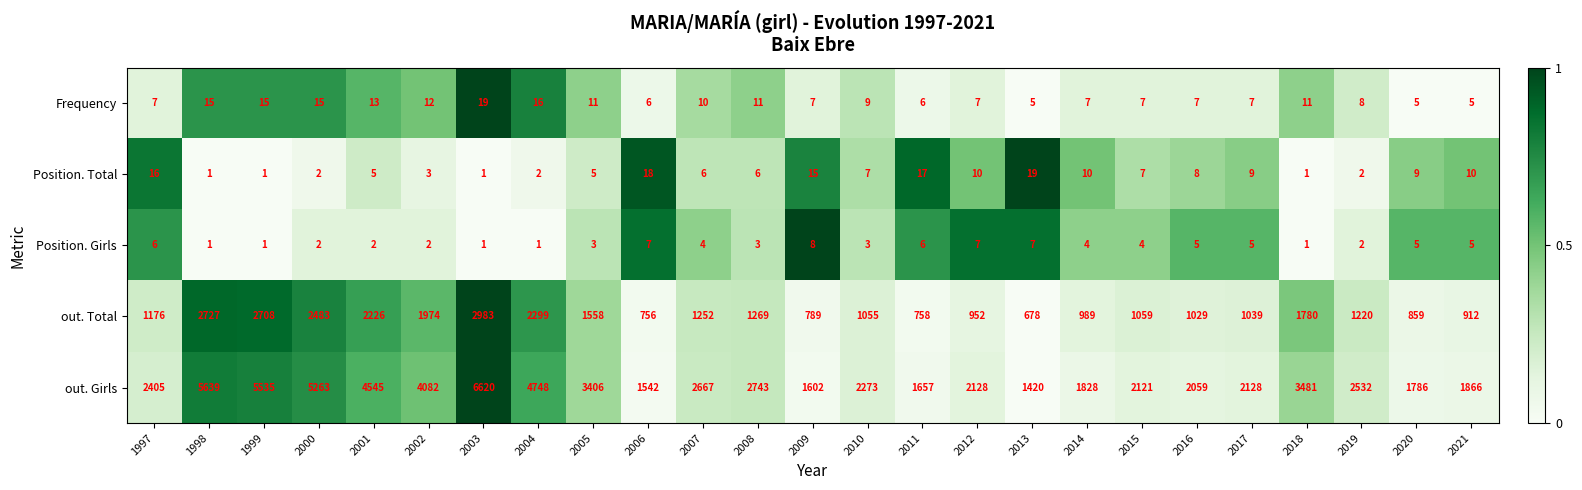

True or false: Frequency has a value of 15 at 1998.

True